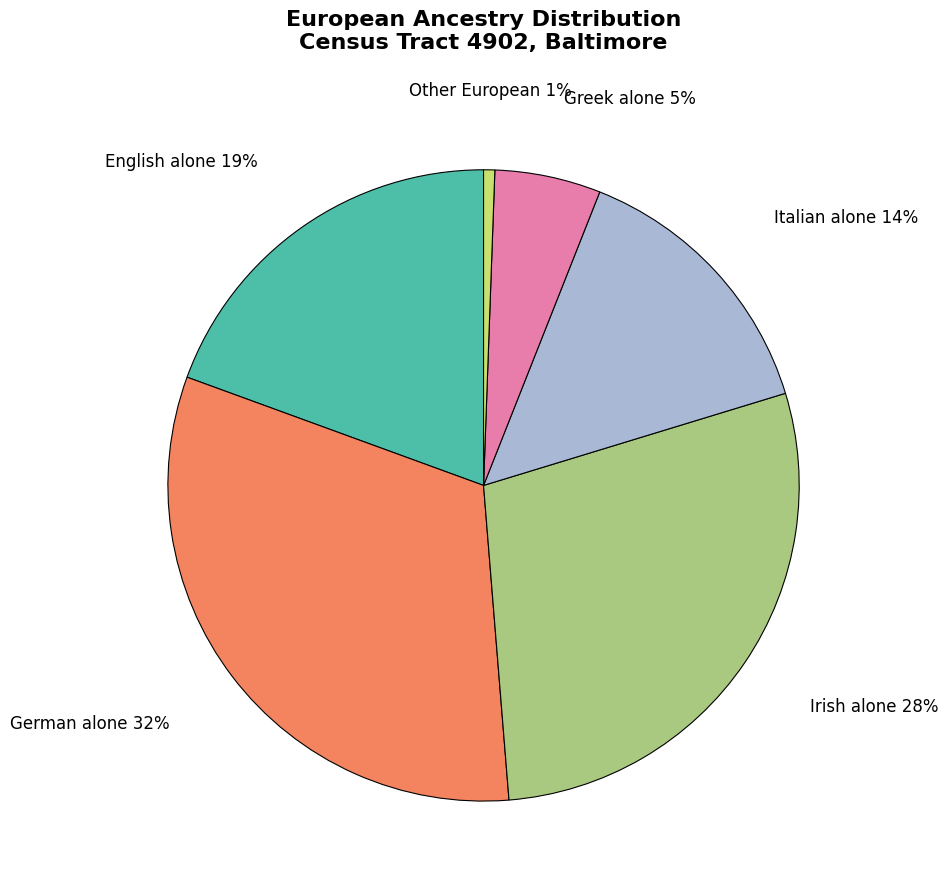

How many slices are in this pie chart?

6